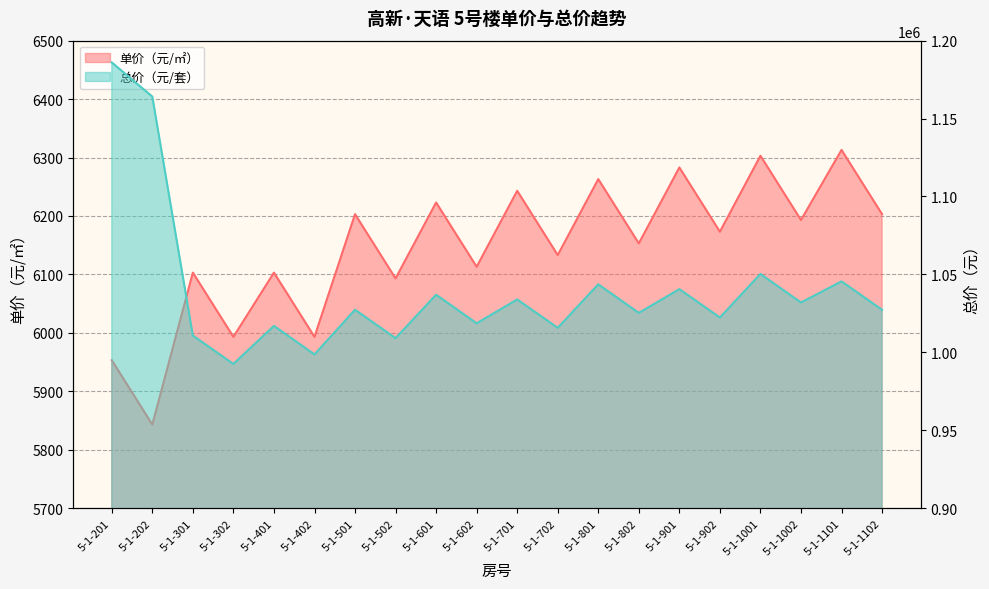

In 总价（元/套）, how many points are lower than both neighbors (excluding endpoints)?

8